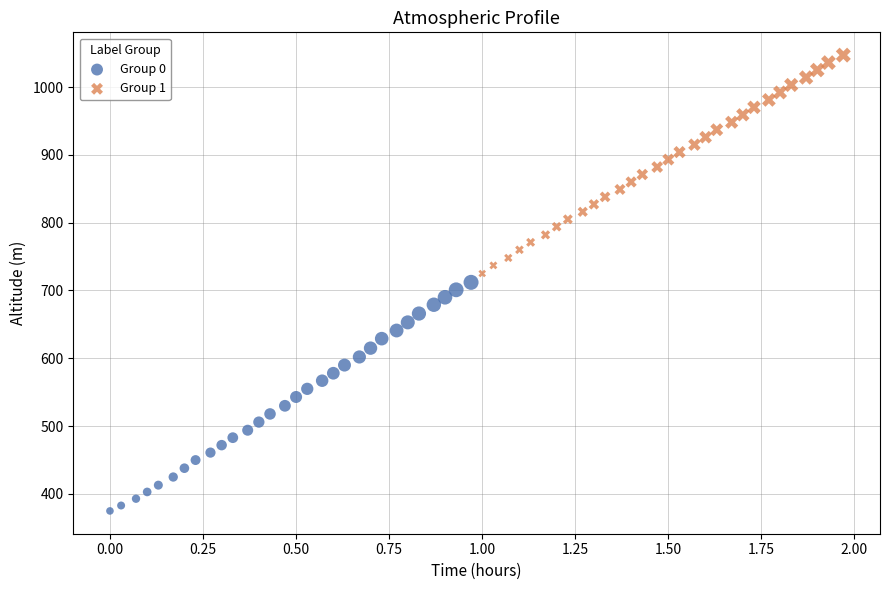

Which series has the largest Y range (max minus min)?

Group 0